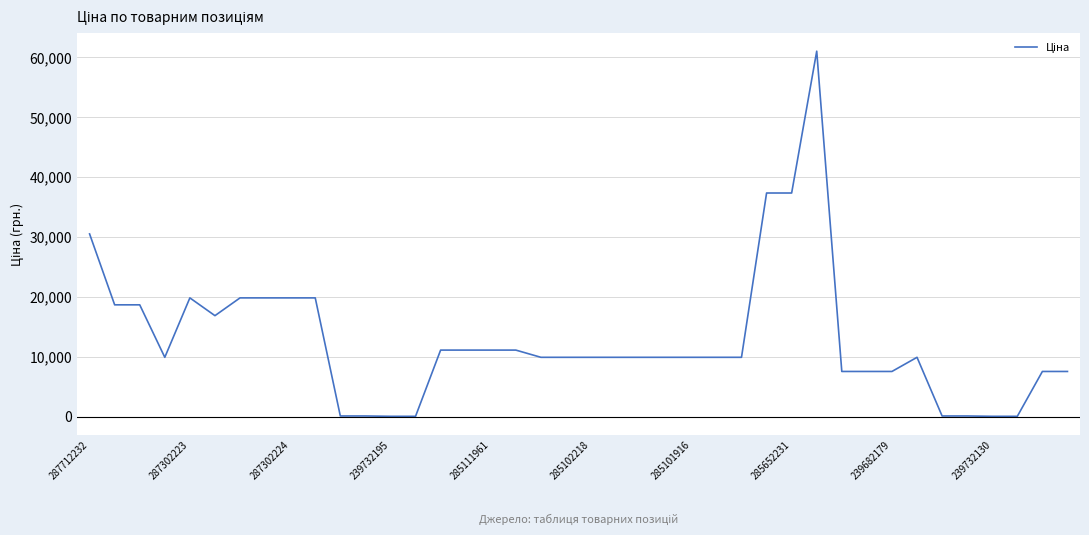

What is the greatest value displayed?

61024.7